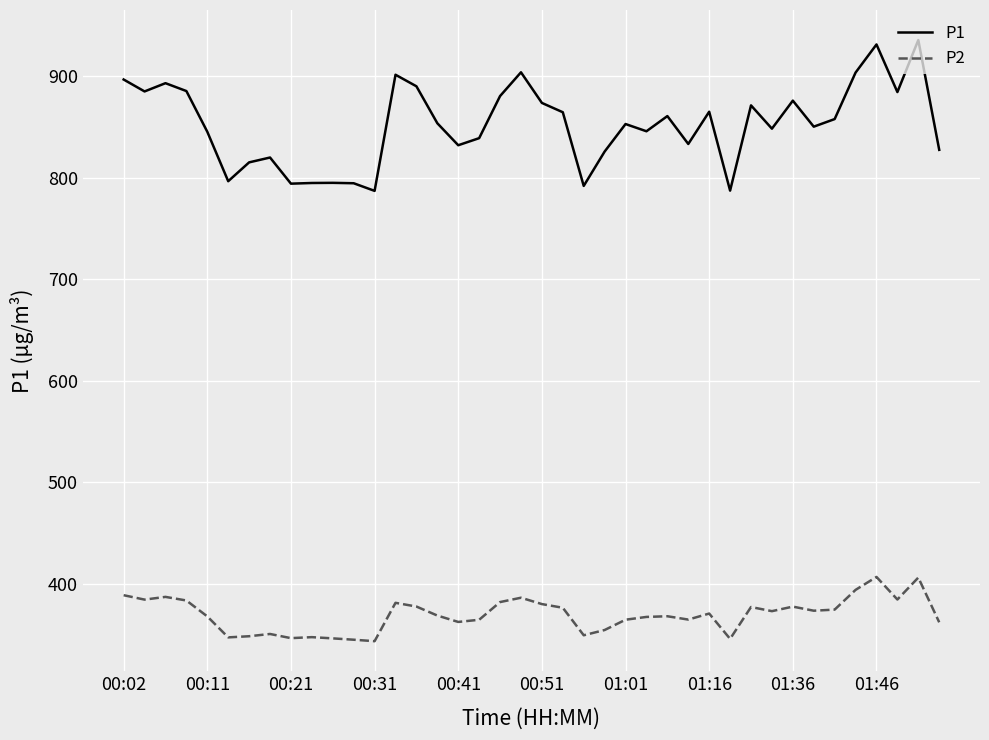

Which series has the largest range (max minus min)?

P1